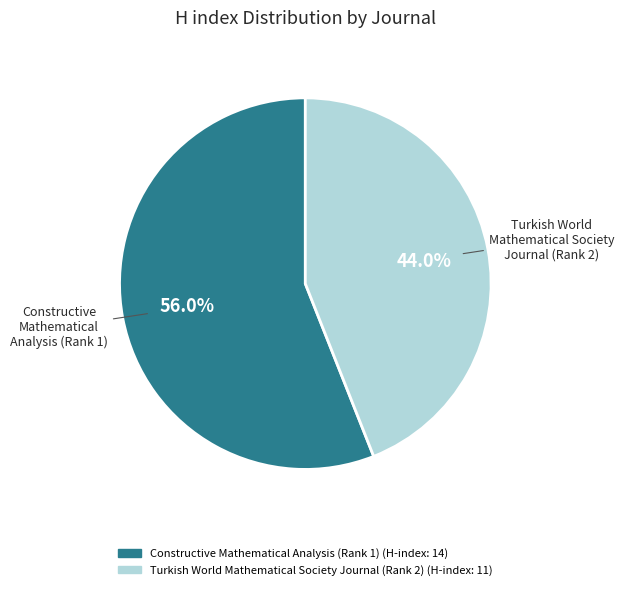

Approximately how many times larger is the value at Constructive Mathematical Analysis (Rank 1) compared to Turkish World Mathematical Society Journal (Rank 2)?

1.3